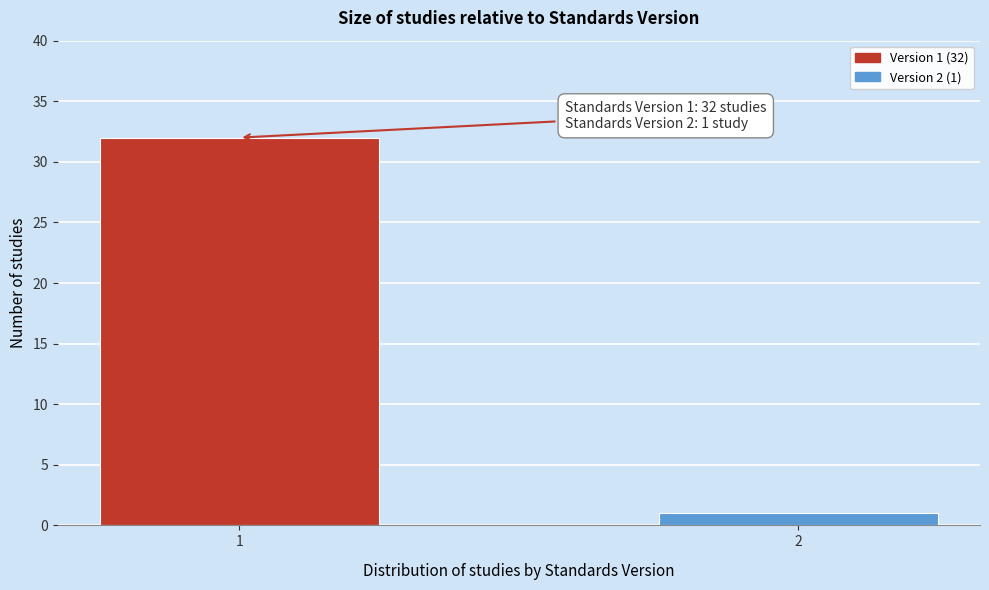

Reading left to right, what are all the values shown in this chart?

1=32	2=1